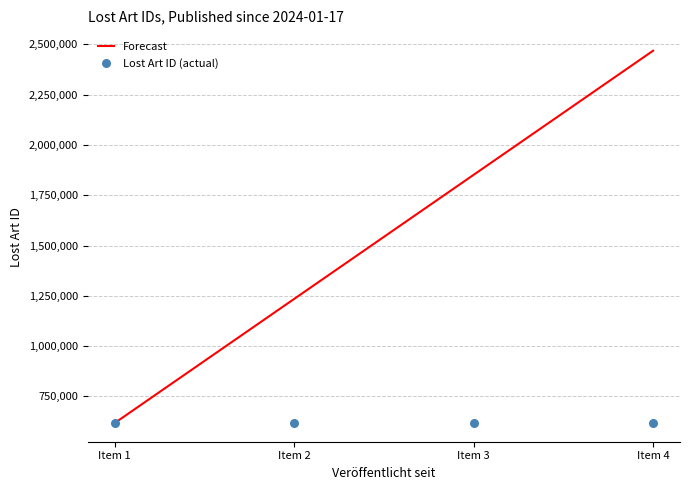

Which series contains the lowest Y value?

Forecast